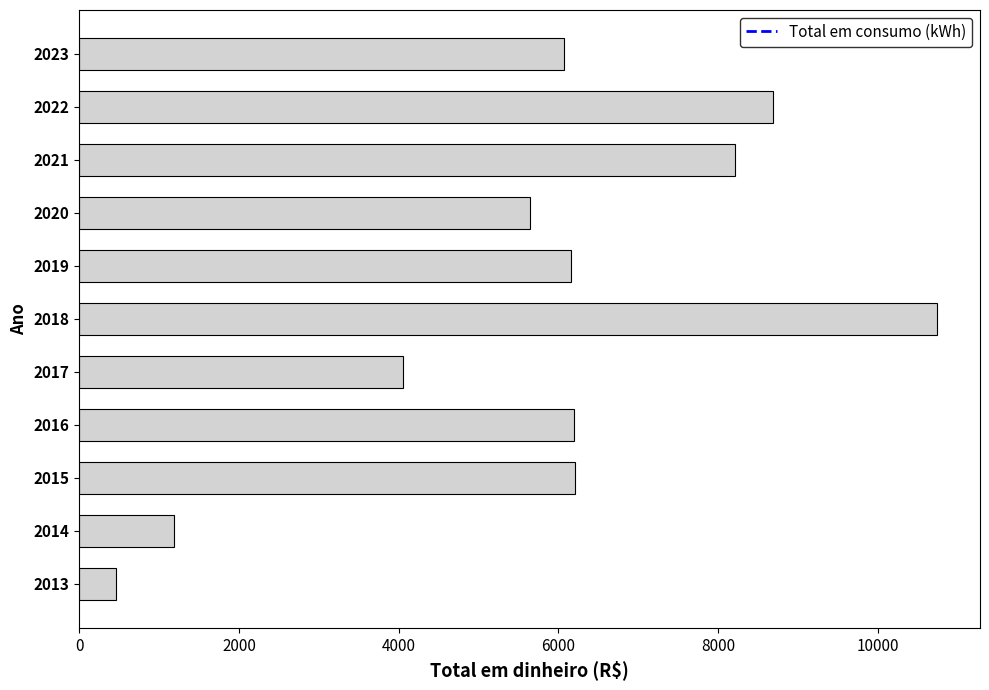

What is the greatest value displayed?

10741.1